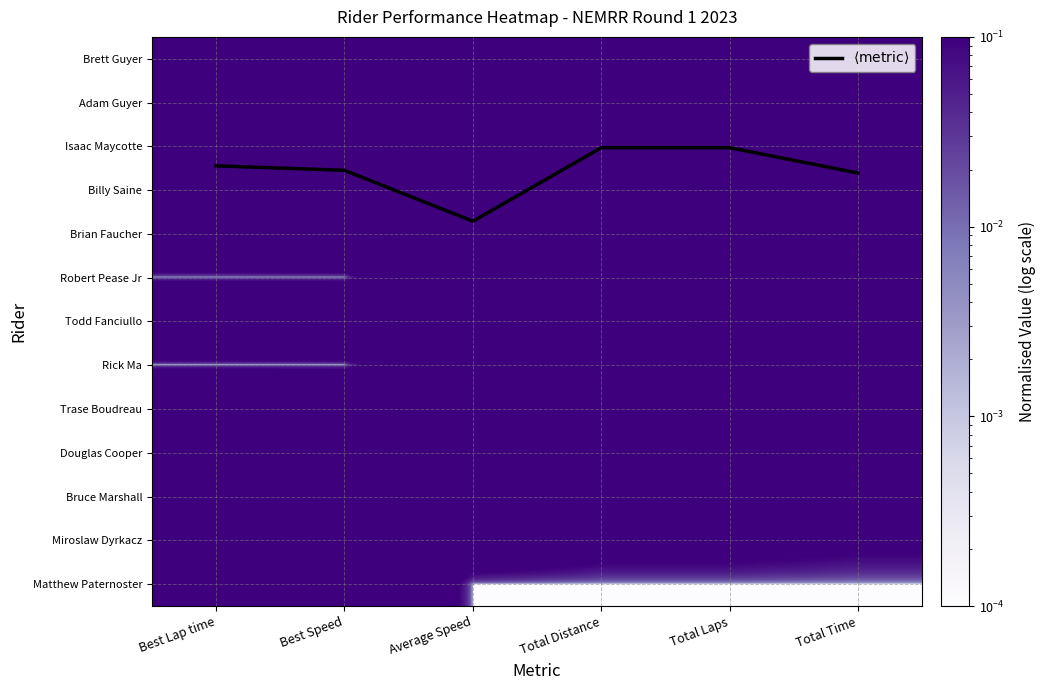

Which category has the highest value in the Adam Guyer series?

Total Distance